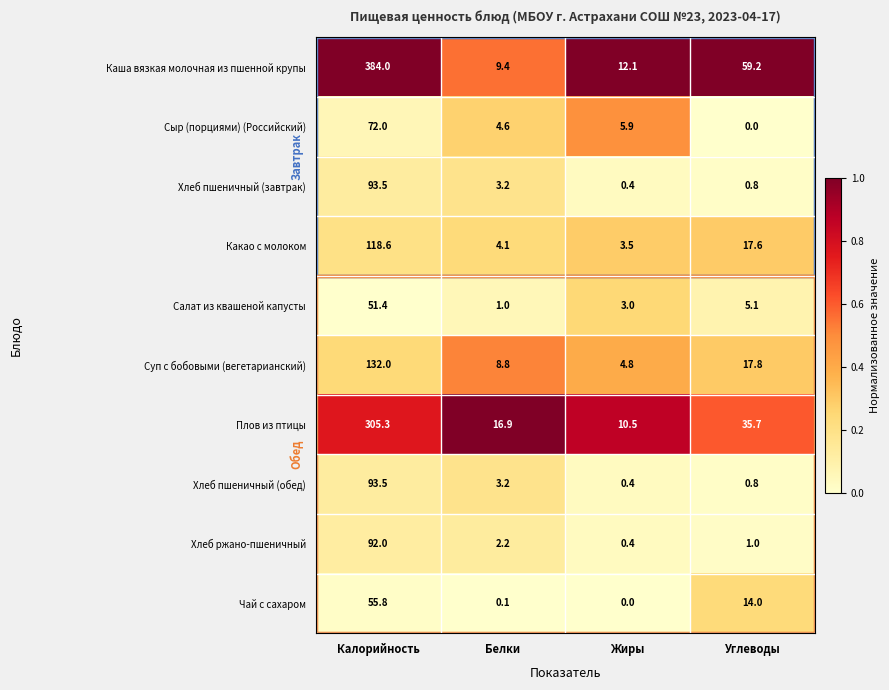

How many distinct data groups are displayed?

10